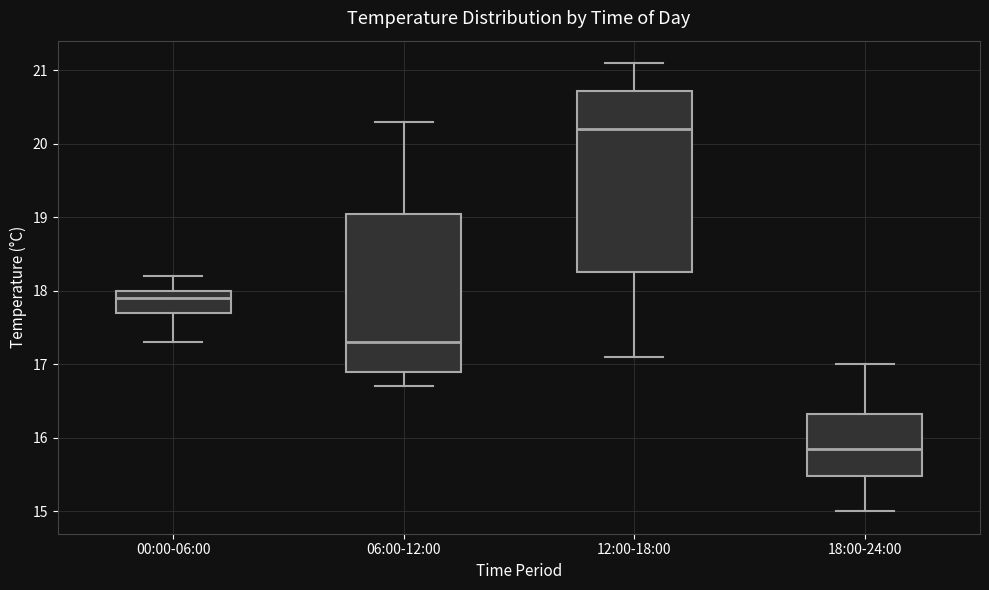

Which box's median line is the lowest?

18:00-24:00